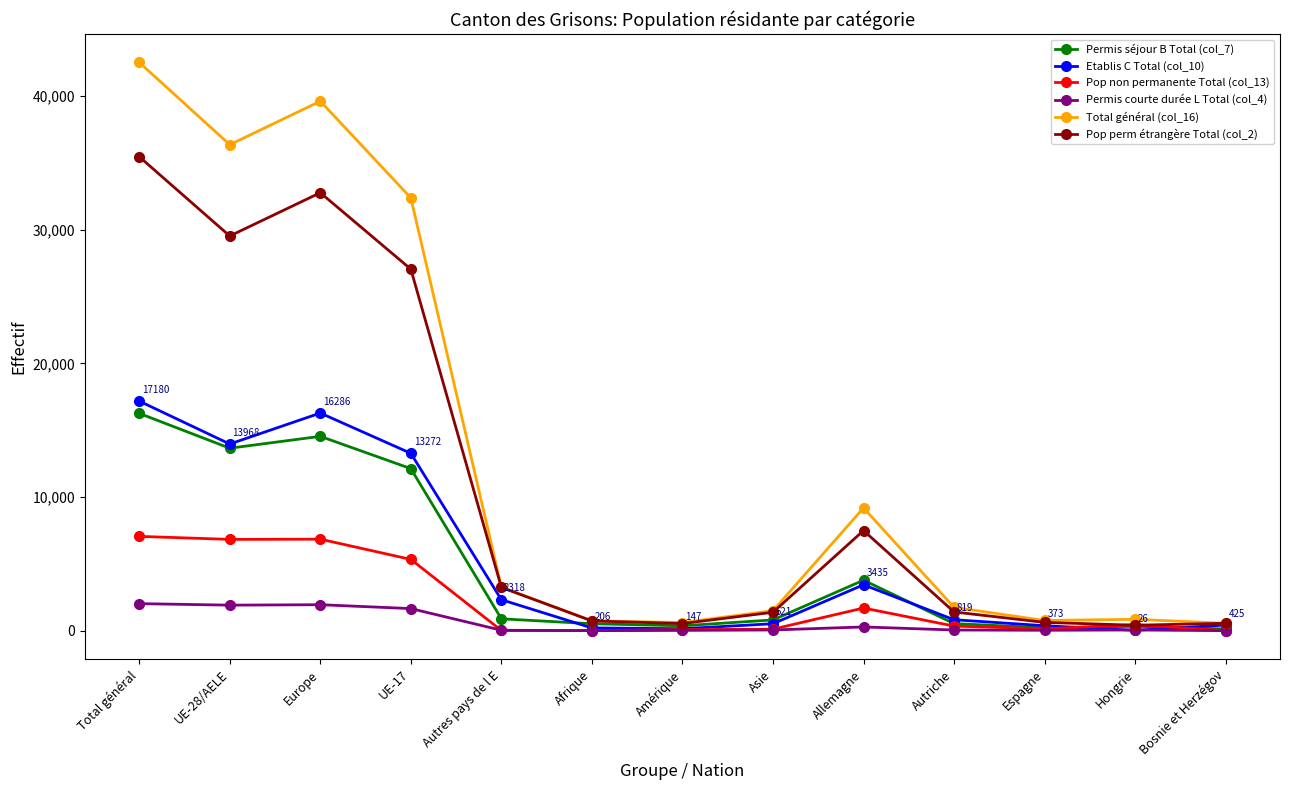

Which category has the highest value across all series?

Total général